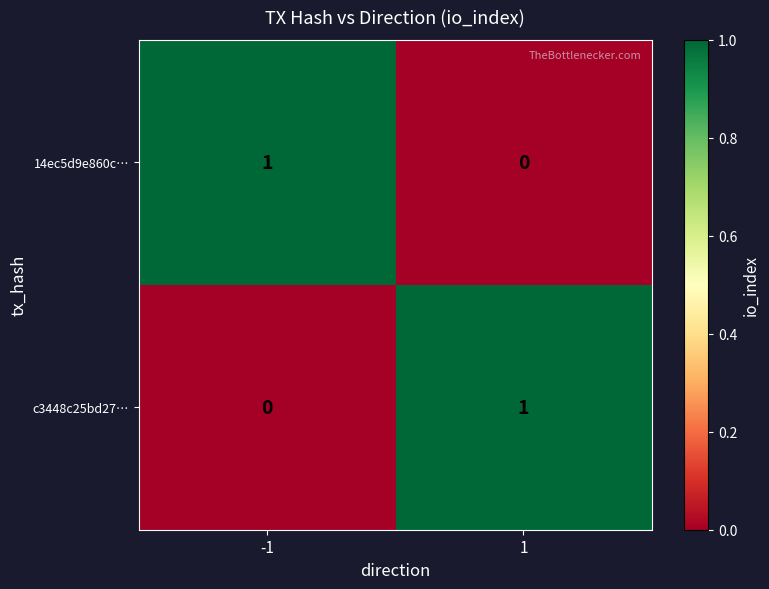

At -1, list the series in order from largest to smallest.

14ec5d9e860c…, c3448c25bd27…